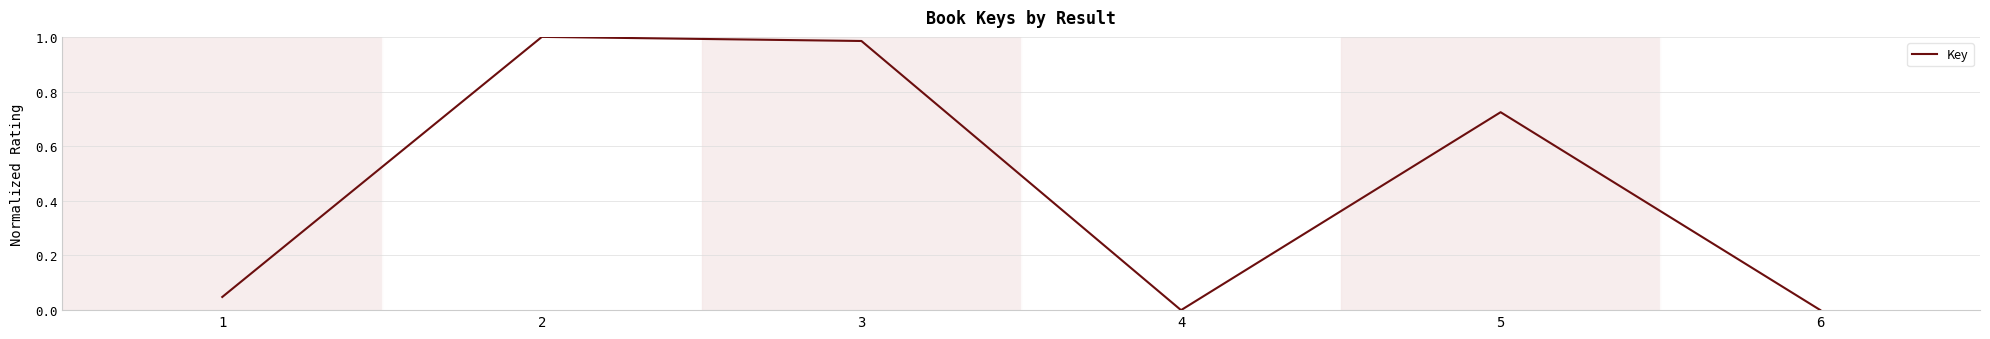

How many series are shown in this chart?

1